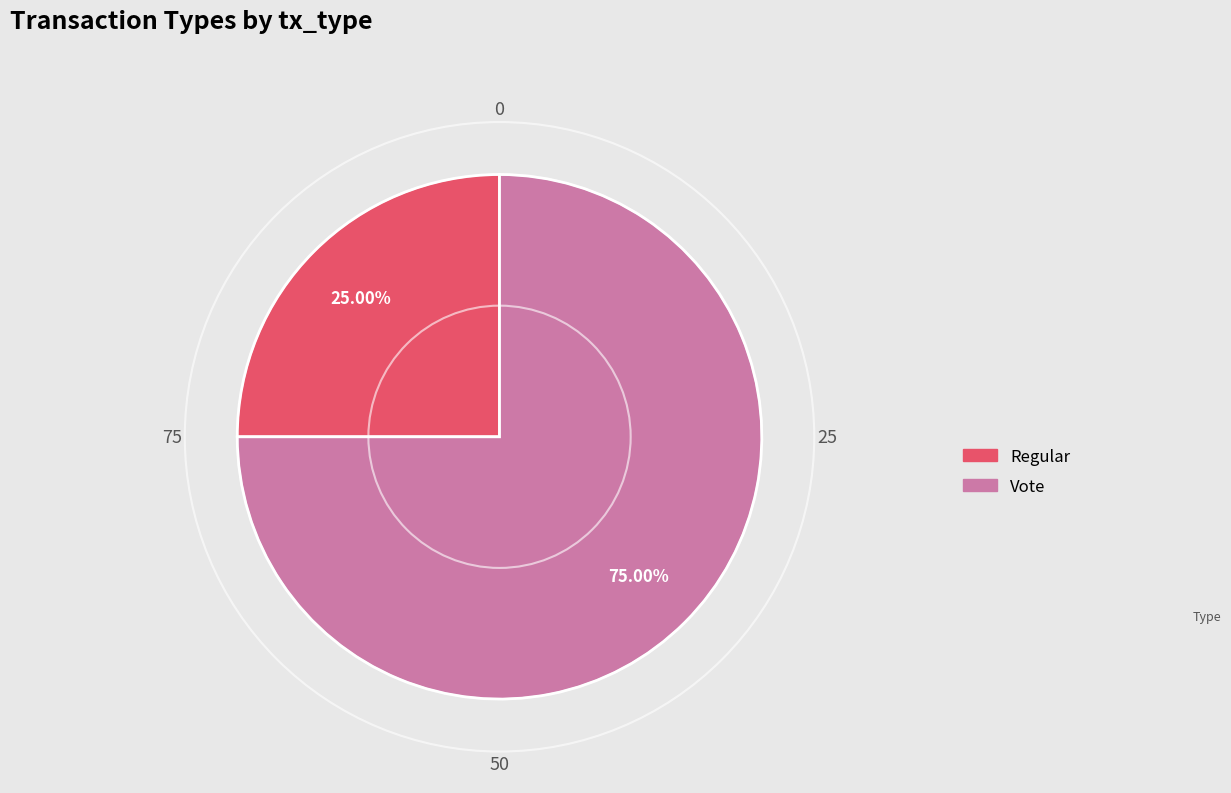

To the nearest percent, what is the difference between the largest and smallest slice percentages?

50%